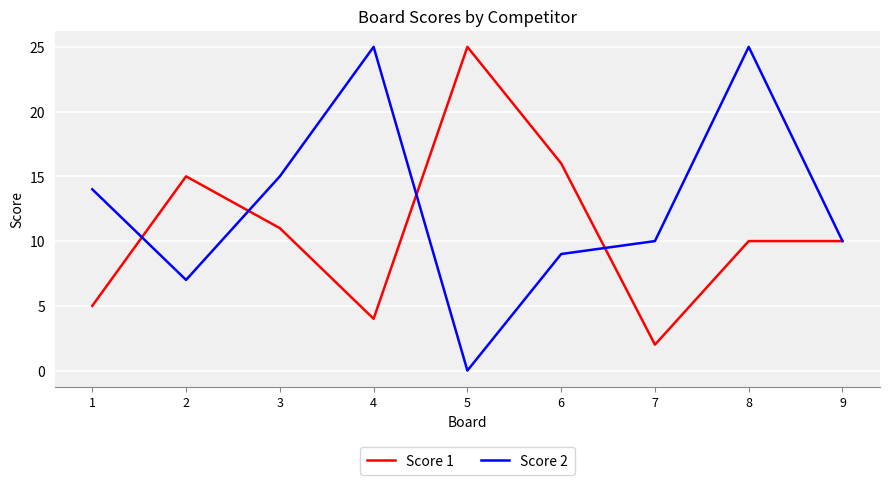

What is the sum of all Score 2 values?

115